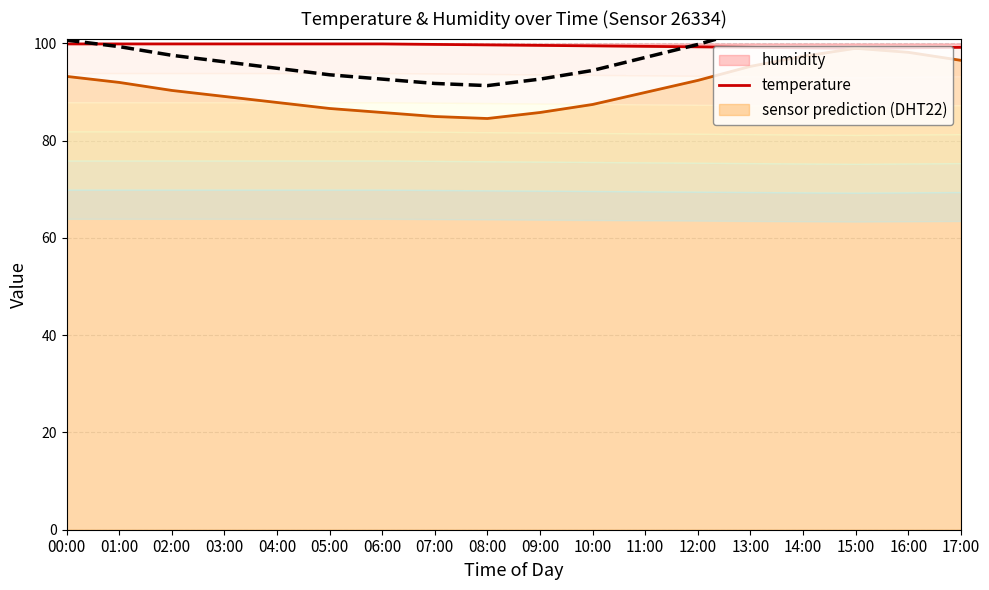

Approximately how many times larger is the value at 06:00 compared to 14:00?

0.9